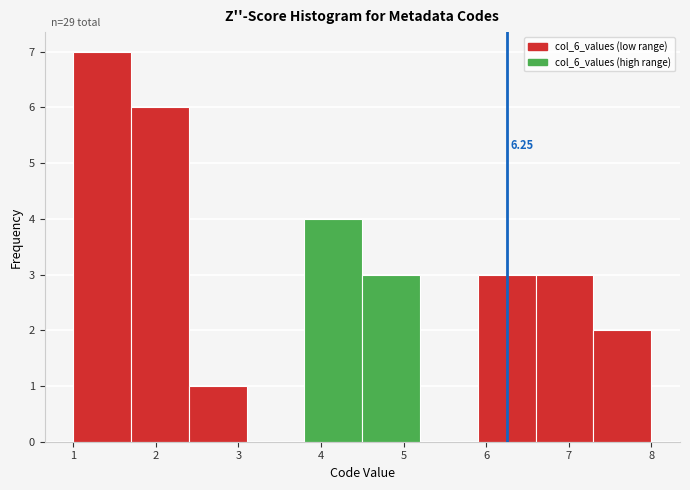

Over which range of the x-axis is the bar tallest?

1.0 to 1.7